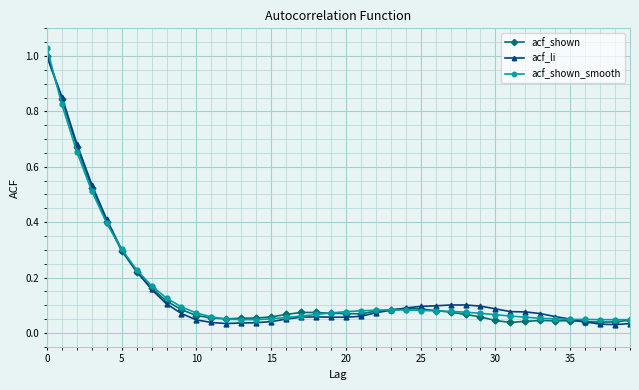

True or false: acf_shown has more than 0 interior local peaks.

True